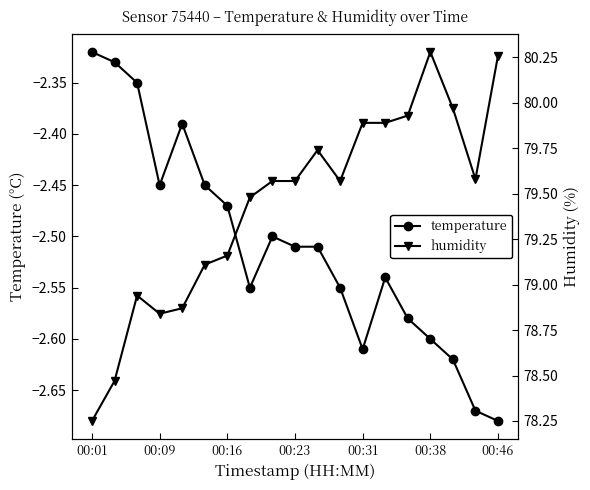

True or false: humidity has more than 2 points higher than both neighbors.

True